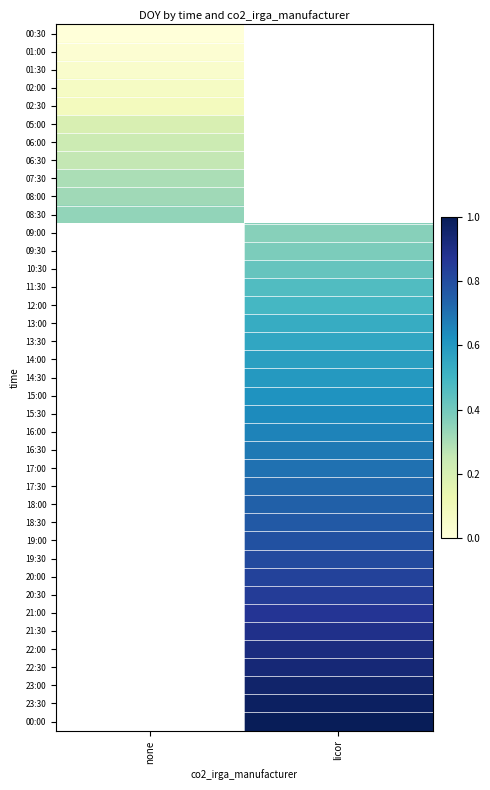

What is the greatest value displayed?

1.0